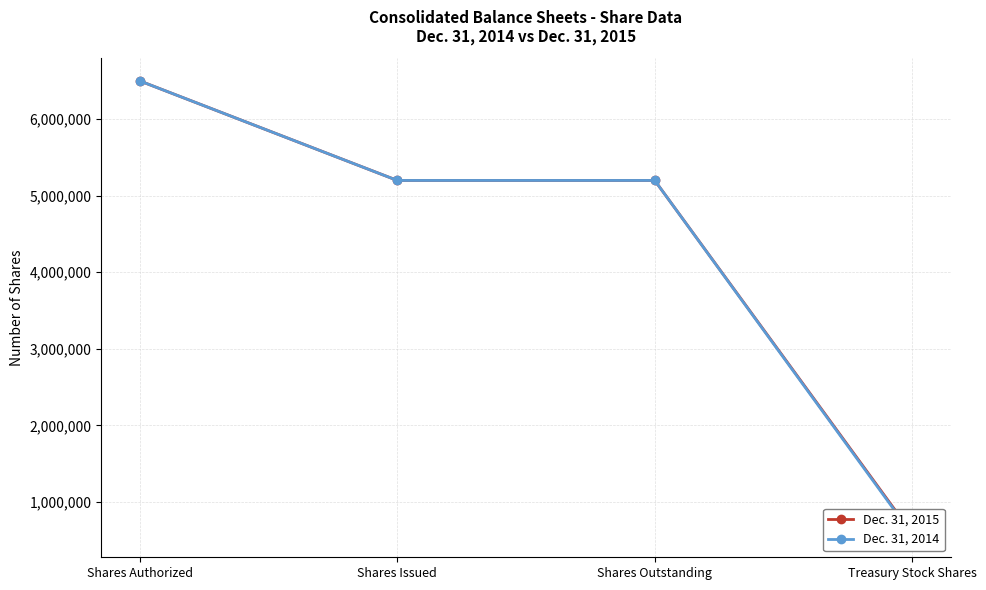

Rank the categories by Dec. 31, 2014 value from lowest to highest.

Treasury Stock Shares, Shares Issued, Shares Outstanding, Shares Authorized